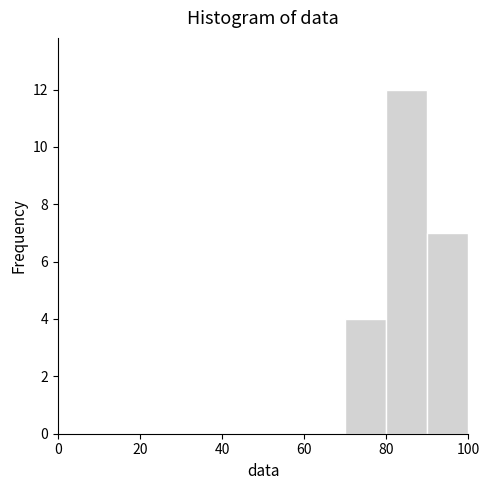

Reading left to right, transcribe this chart: for each bar, give the range it covers on the x-axis and its height. The values are not printed on the chart, so give them approximately, as read against the axis.

0 to 10: 0
10 to 20: 0
20 to 30: 0
30 to 40: 0
40 to 50: 0
50 to 60: 0
60 to 70: 0
70 to 80: 4
80 to 90: 12
90 to 100: 7